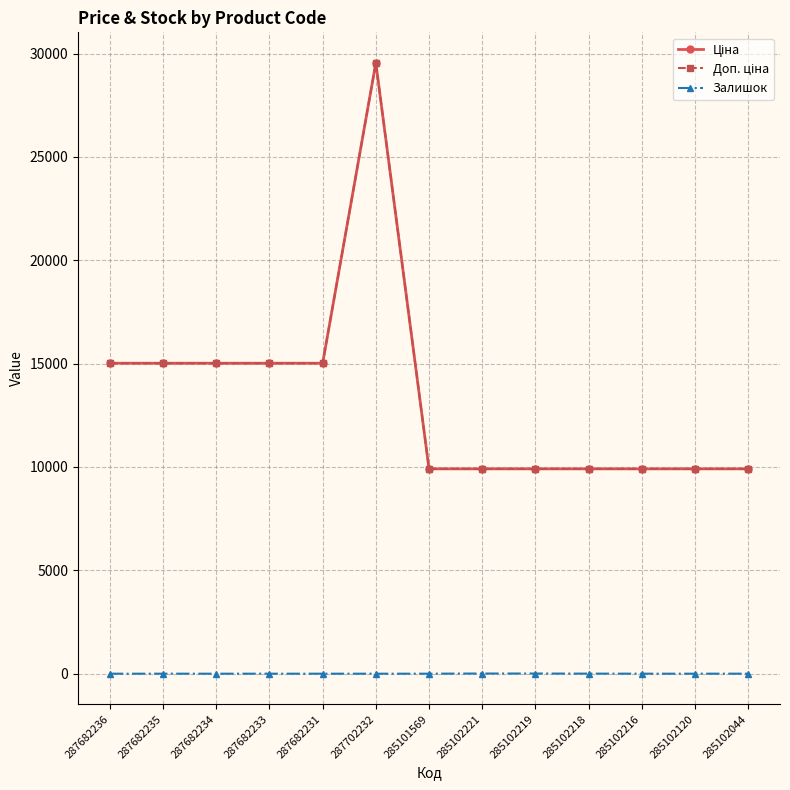

Does the chart have visible grid lines?

Yes